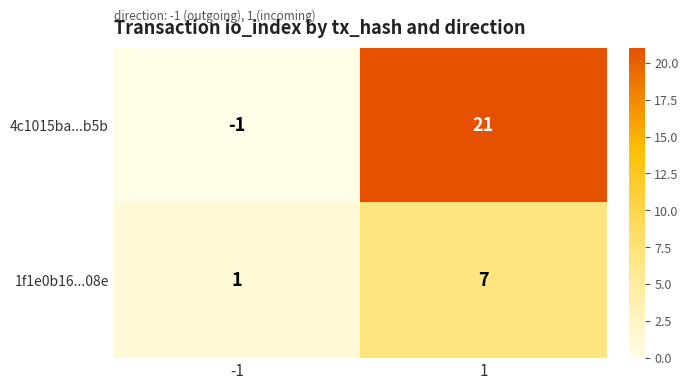

Rank the series by their average value, from lowest to highest.

1f1e0b16...08e, 4c1015ba...b5b